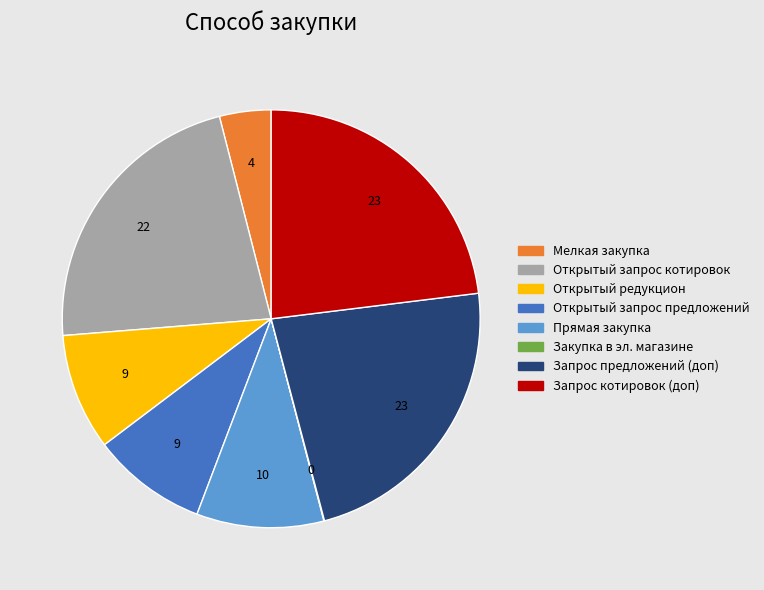

Is there a majority slice in this chart?

No